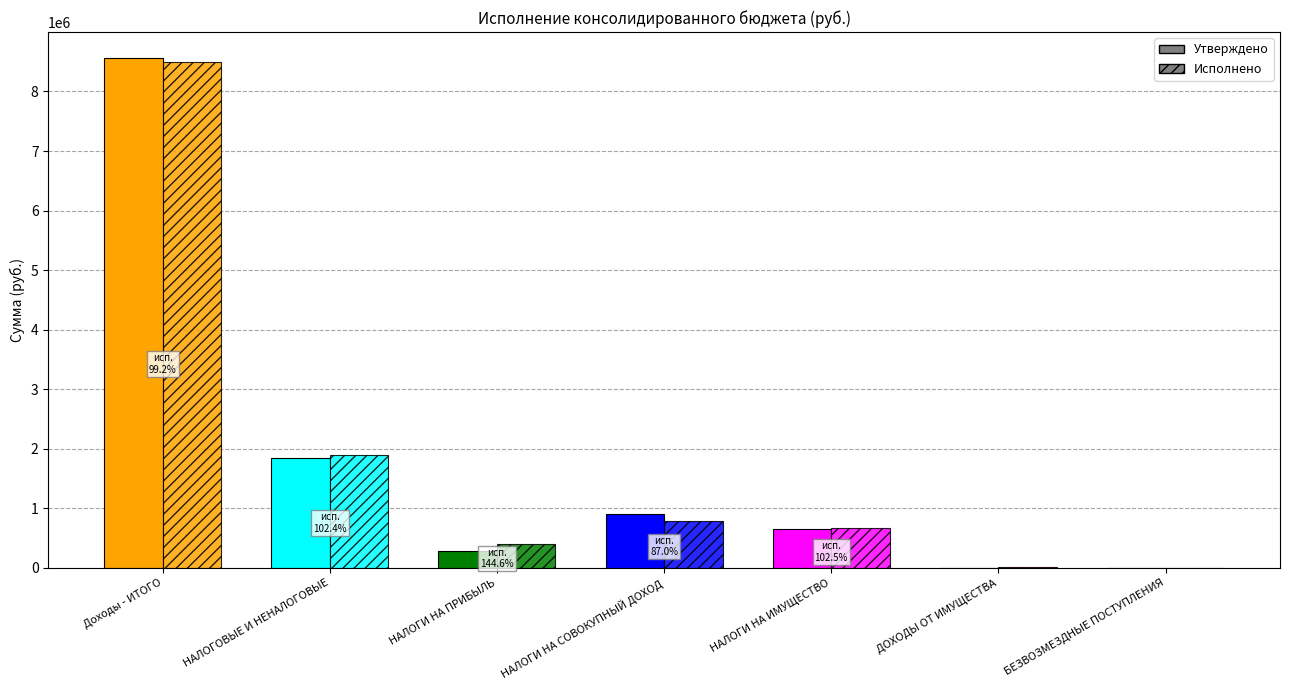

What is the sum of all Исполнено values?

12295585.8